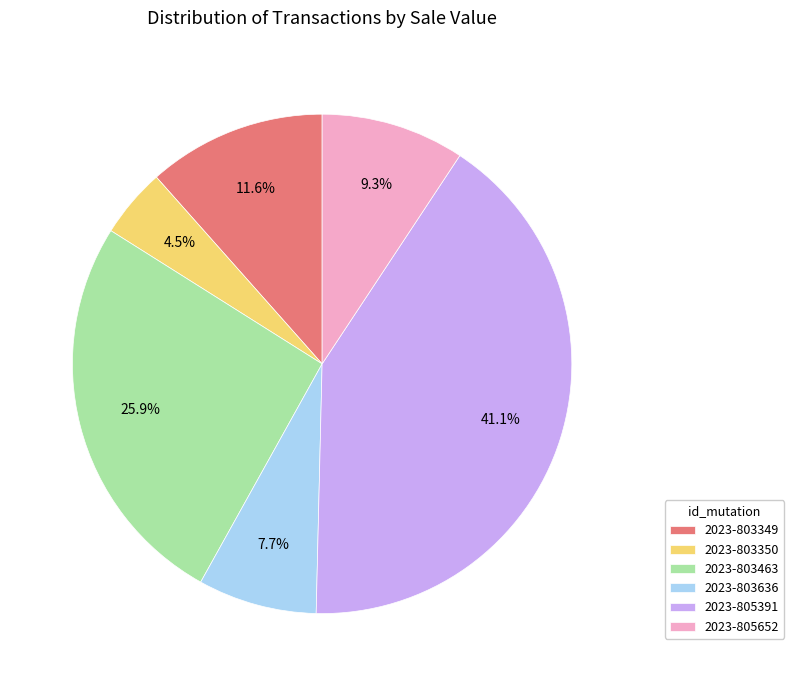

Between 2023-805652 and 2023-805391, which is larger?

2023-805391